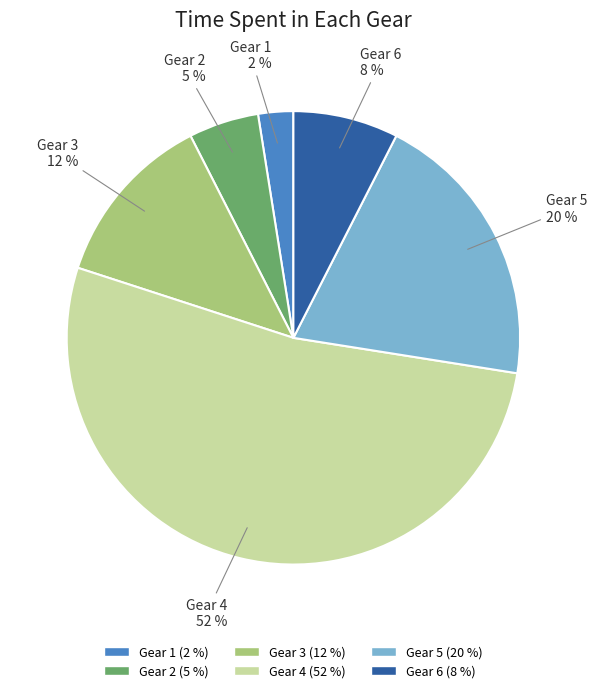

What is the largest slice in the pie chart?

Gear 4